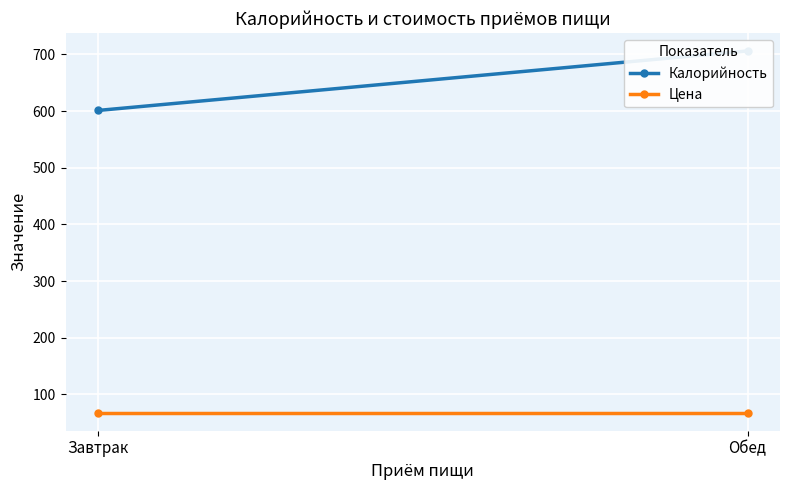

List the series in order of their overall mean, lowest first.

Цена, Калорийность